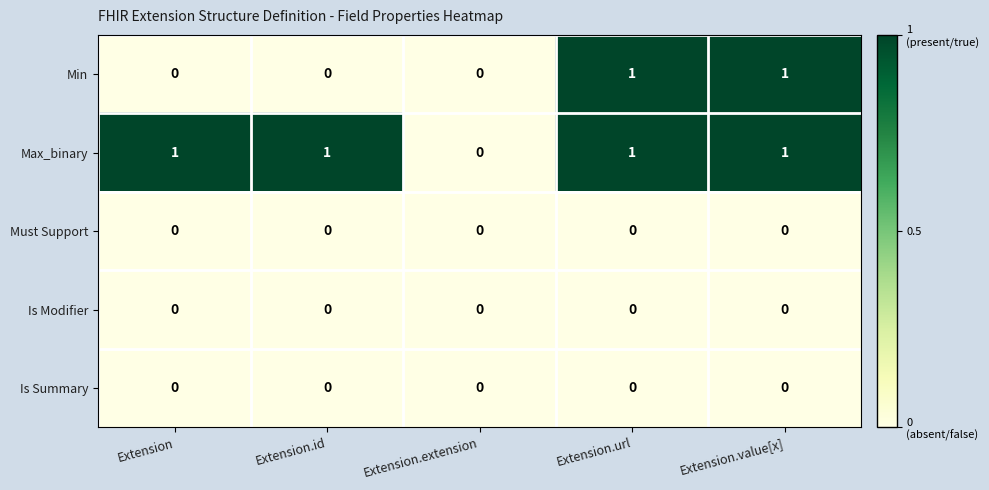

Reading left to right, transcribe all the data shown in this chart.

Min: Extension=0	Extension.id=0	Extension.extension=0	Extension.url=1	Extension.value[x]=1
Max_binary: Extension=1	Extension.id=1	Extension.extension=0	Extension.url=1	Extension.value[x]=1
Must Support: Extension=0	Extension.id=0	Extension.extension=0	Extension.url=0	Extension.value[x]=0
Is Modifier: Extension=0	Extension.id=0	Extension.extension=0	Extension.url=0	Extension.value[x]=0
Is Summary: Extension=0	Extension.id=0	Extension.extension=0	Extension.url=0	Extension.value[x]=0